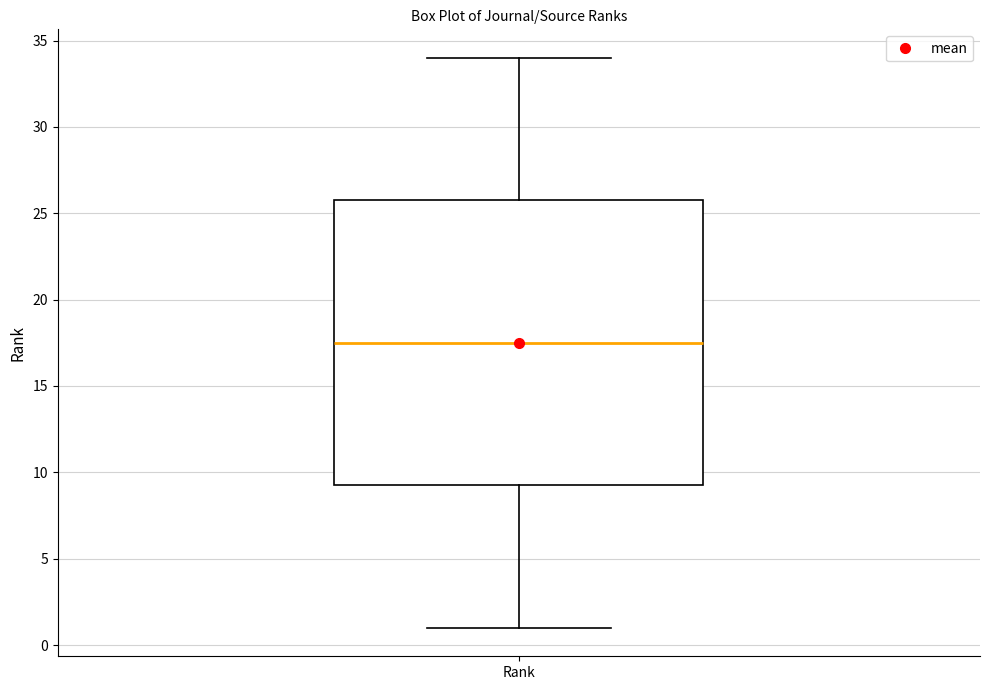

Transcribe this box plot: give where the median line is, the range the box spans, and where the two whiskers end, as read against the y-axis. The values are not printed on the chart, so give them approximately, as read against the axis.

median 17.5, box 9.5 to 26.0, whiskers 1.0 to 34.0